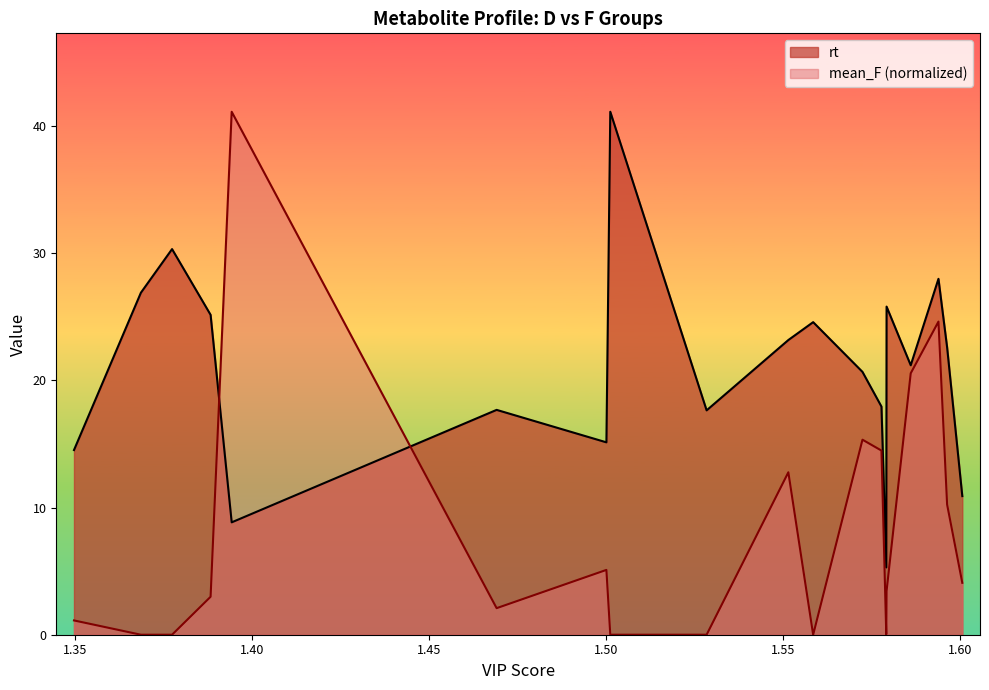

How many lines are shown in the chart?

2